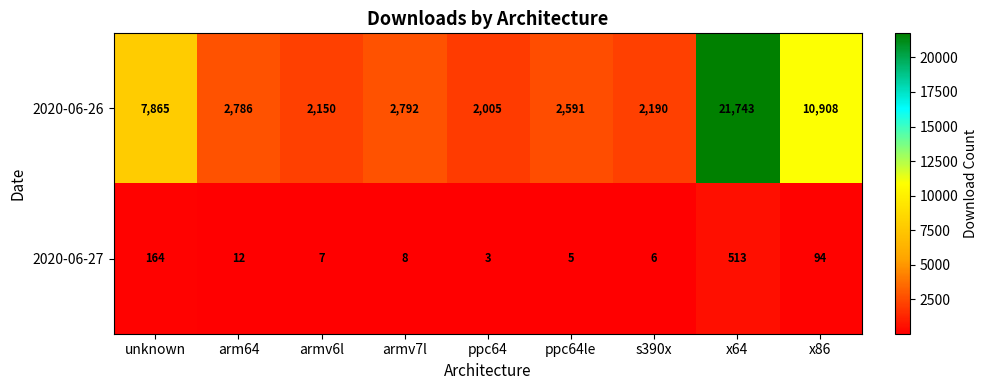

Which series has the largest range (max minus min)?

2020-06-26